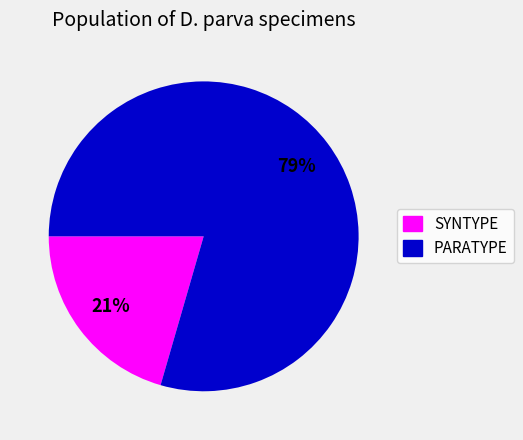

Rank the categories by value from lowest to highest.

SYNTYPE, PARATYPE